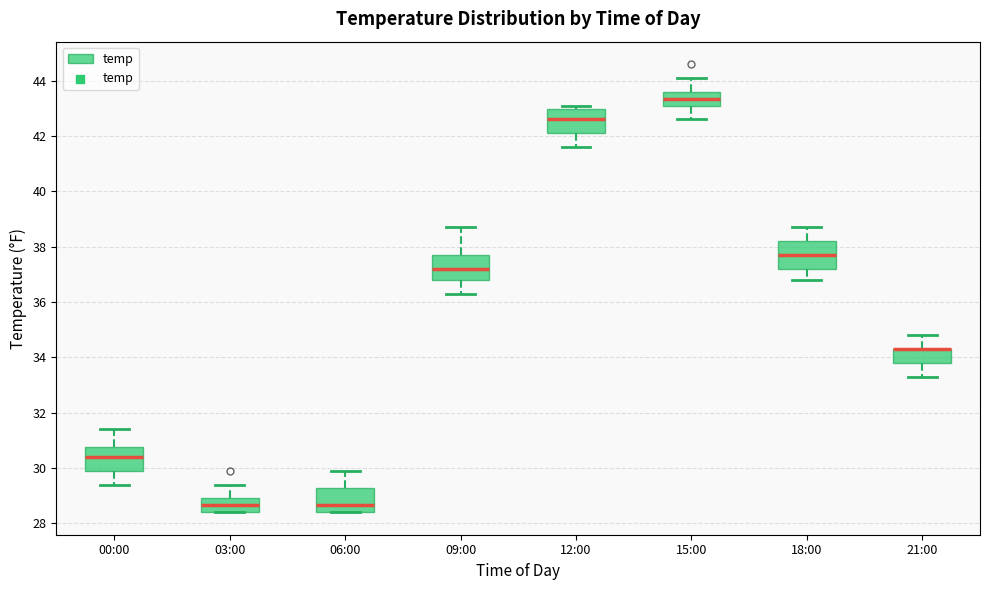

Where does the lower whisker of the box for 18:00 end on the y-axis? The values are not printed on the chart, so give them approximately, as read against the axis.

36.8